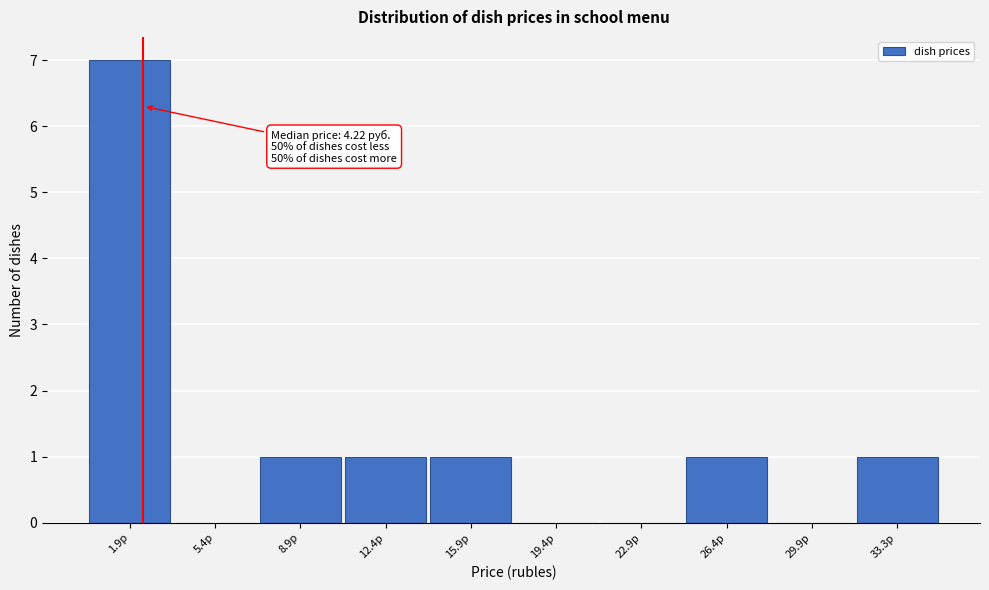

Reading left to right, what are all the values shown in this chart?

1.9р=7	5.4р=0	8.9р=1	12.4р=1	15.9р=1	19.4р=0	22.9р=0	26.4р=1	29.9р=0	33.3р=1